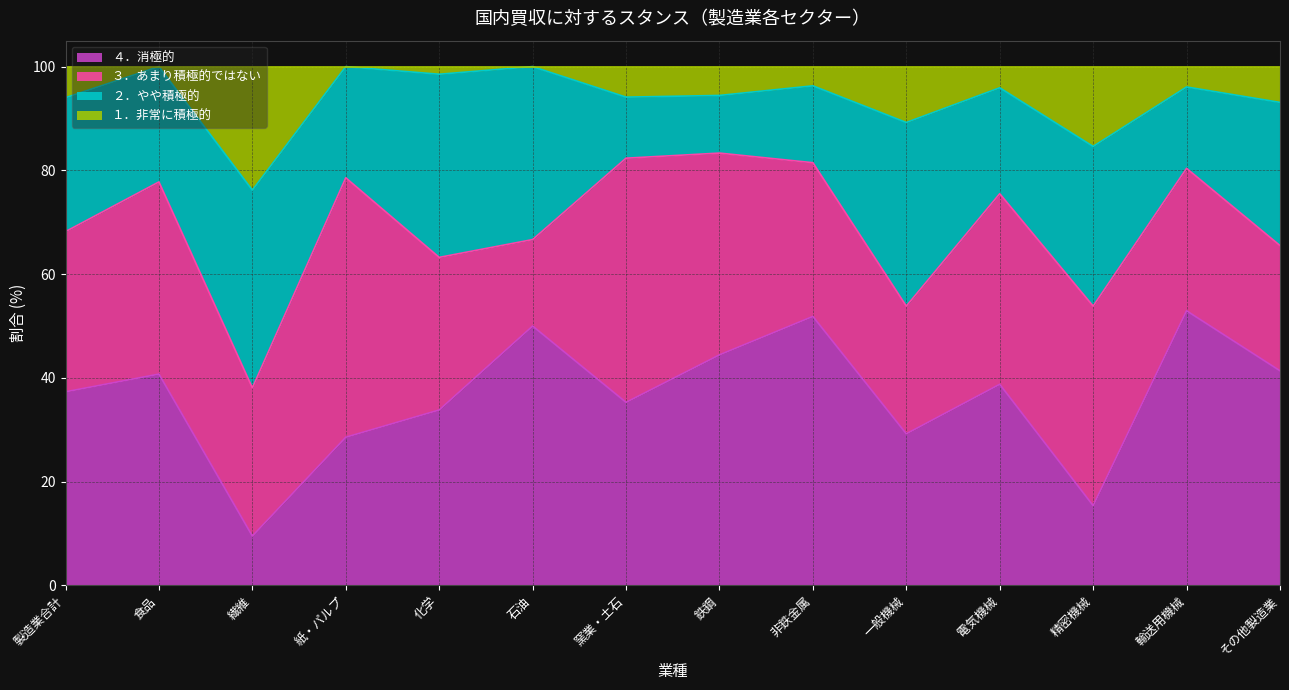

Which category has the lowest value in the ４．消極的 series?

繊維